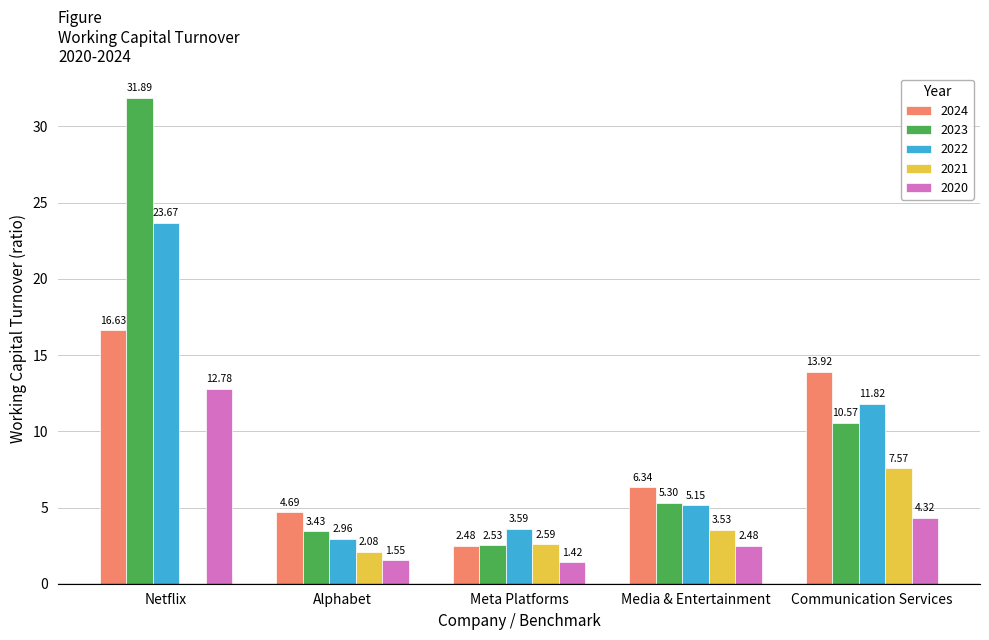

What is the sum of the 2023 values at Media & Entertainment and Communication Services?

15.9